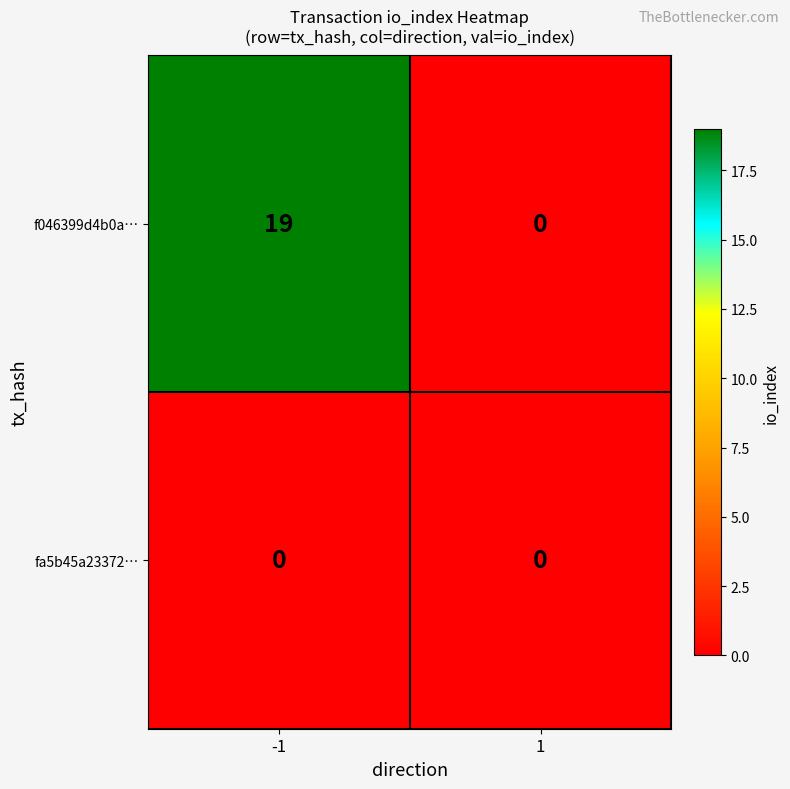

At -1, list the series in order from largest to smallest.

f046399d4b0a…, fa5b45a23372…